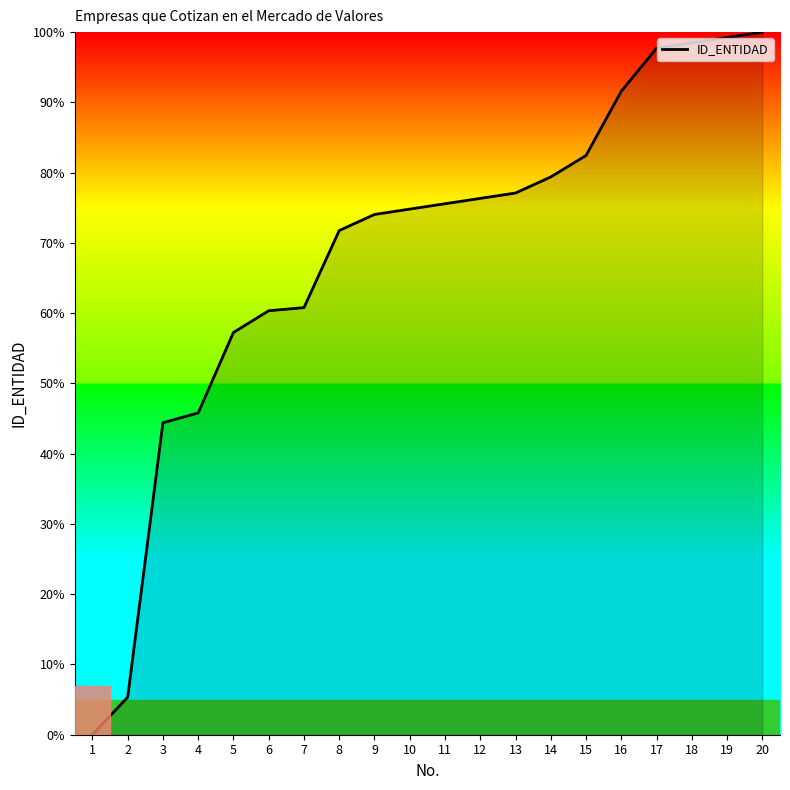

Reading right to left, what are all the values shown in this chart?

20=100.0	19=99.2	18=98.5	17=97.7	16=91.6	15=82.4	14=79.4	13=77.1	12=76.3	11=75.6	10=74.8	9=74.0	8=71.8	7=60.8	6=60.3	5=57.3	4=45.8	3=44.4	2=5.3	1=0.0